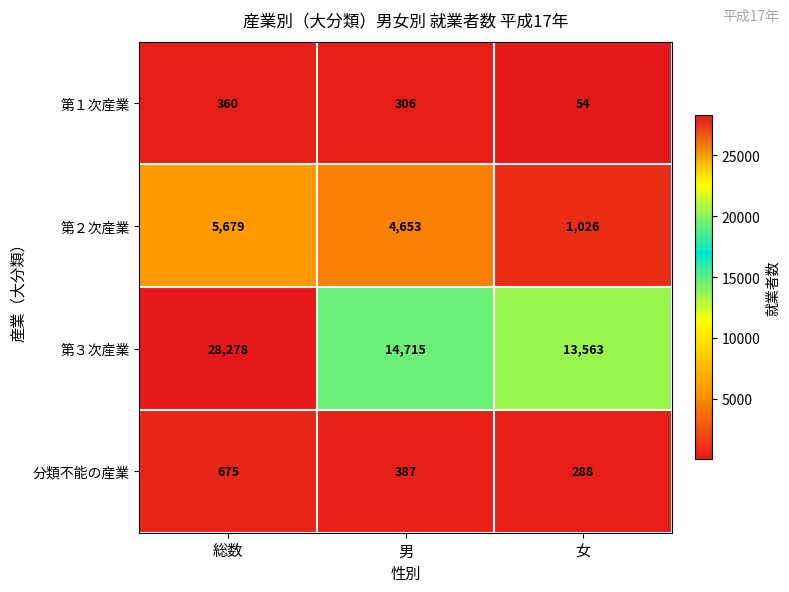

The value of 第３次産業 at 女 is 13563. True or false?

True